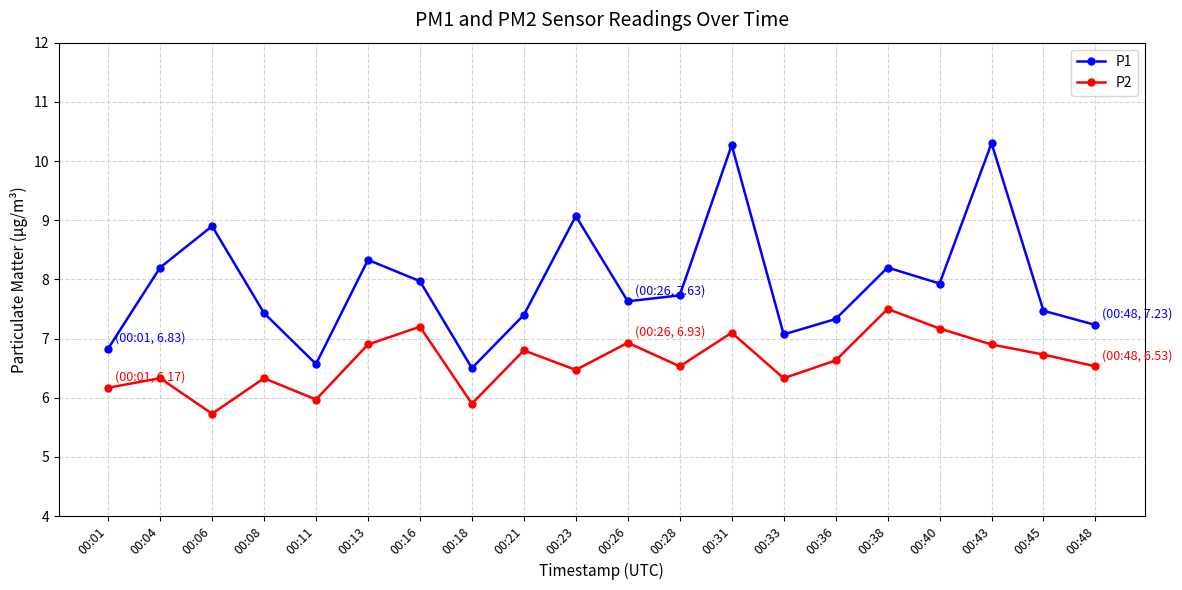

Which category has the lowest value across all series?

00:06